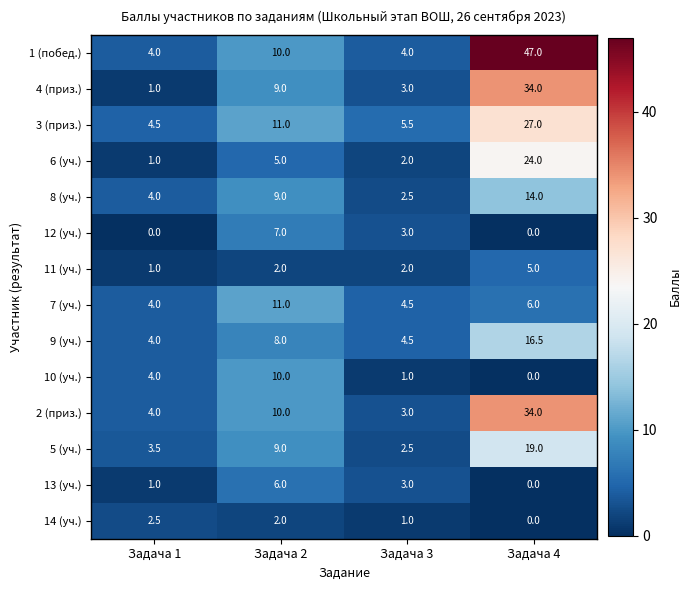

What is the sum of all 11 (уч.) values?

10.0